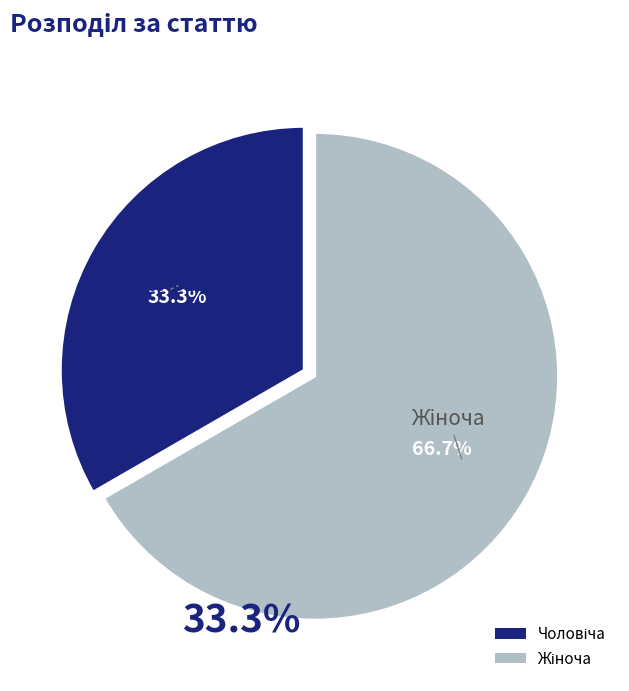

Does any single category account for the majority?

Yes